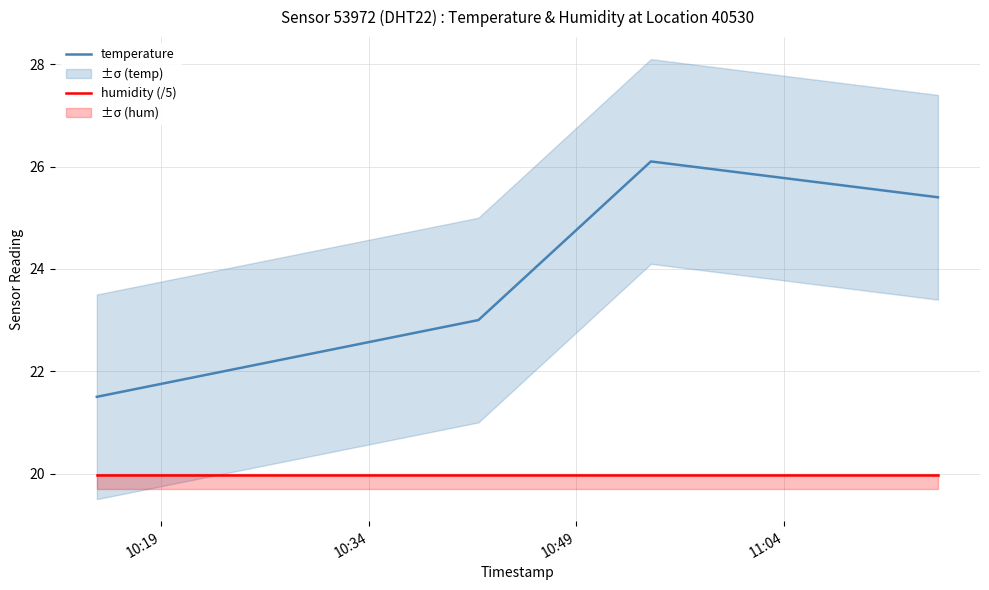

Does the chart have visible grid lines?

Yes